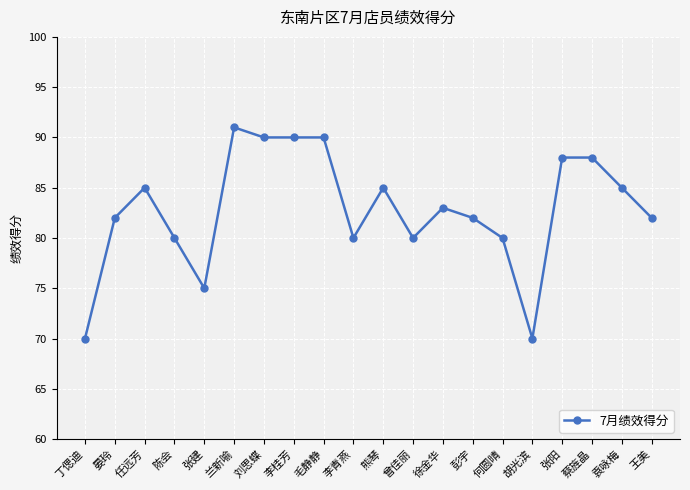

What is the label of the 12th point from the right?

毛静静